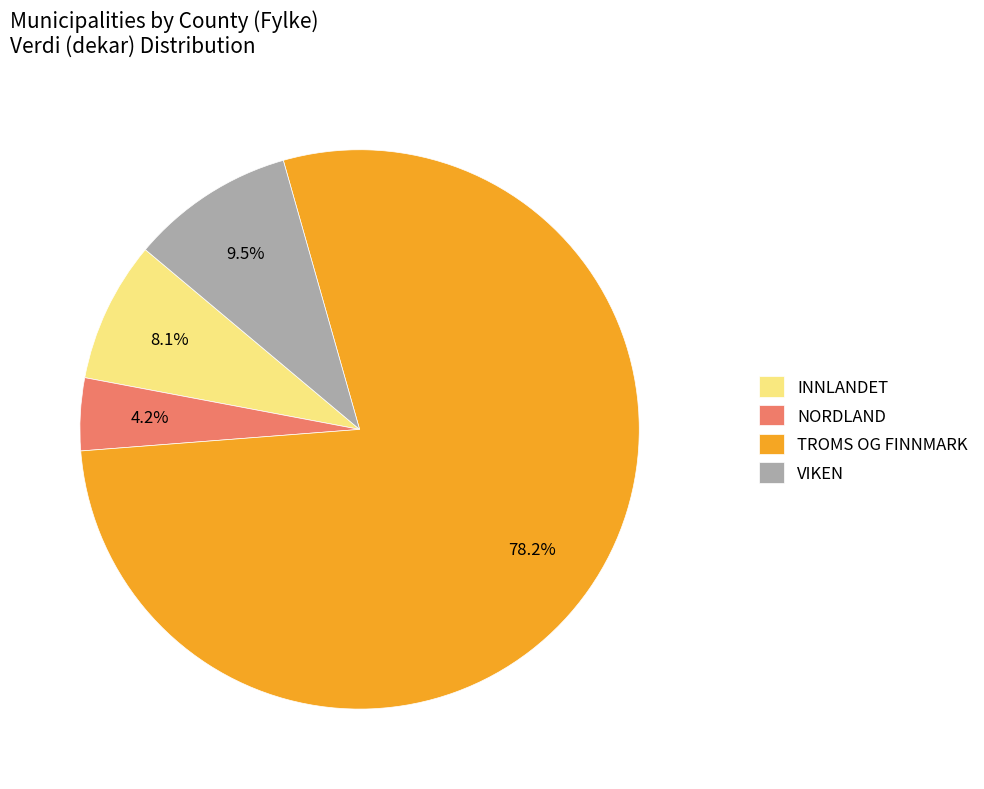

Between TROMS OG FINNMARK and INNLANDET, which is larger?

TROMS OG FINNMARK